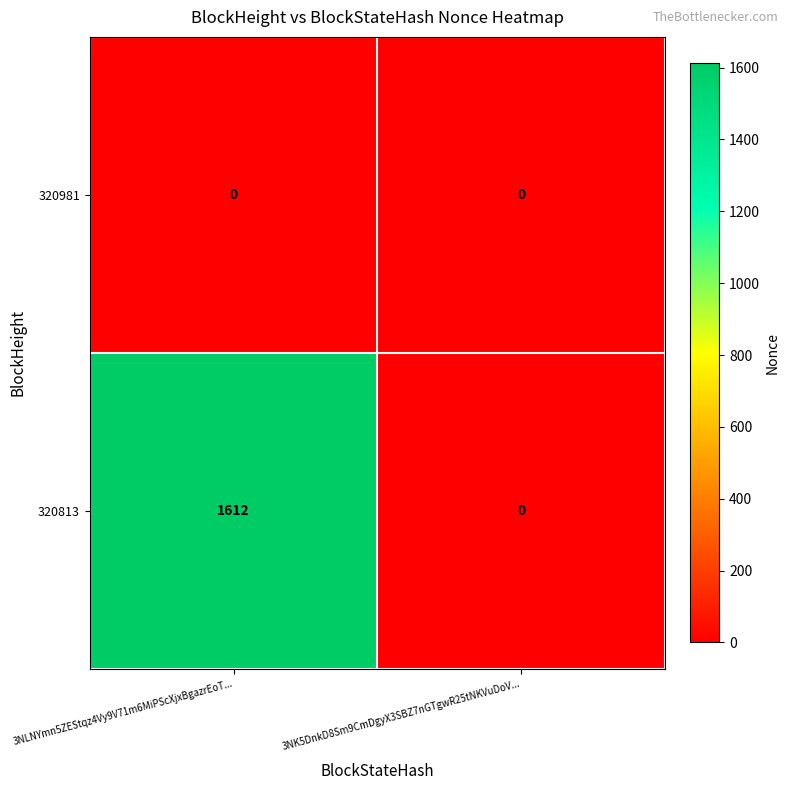

Which series has the largest range (max minus min)?

320813